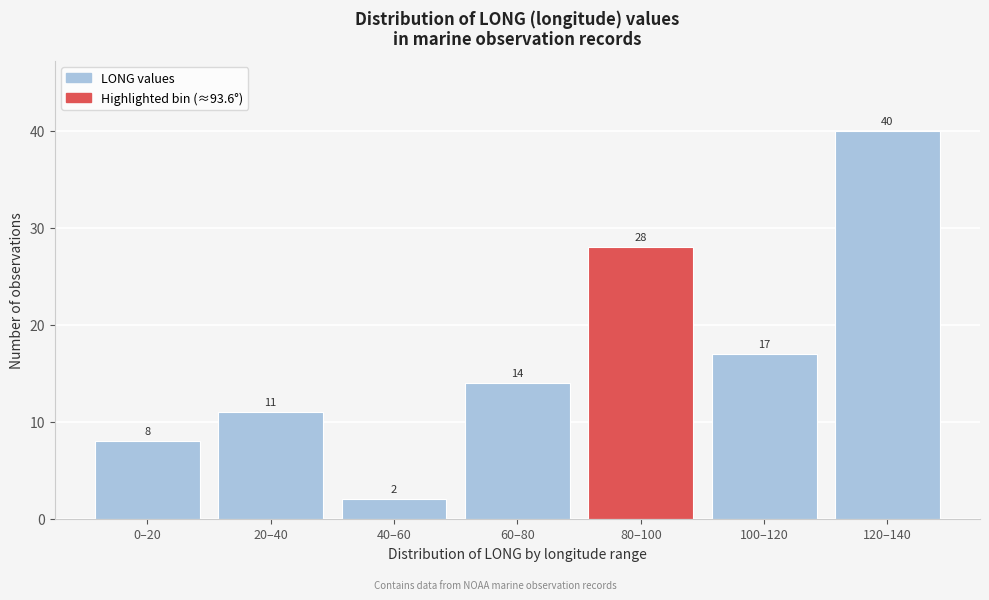

Reading left to right, transcribe all the data shown in this chart.

8	11	2	14	28	17	40